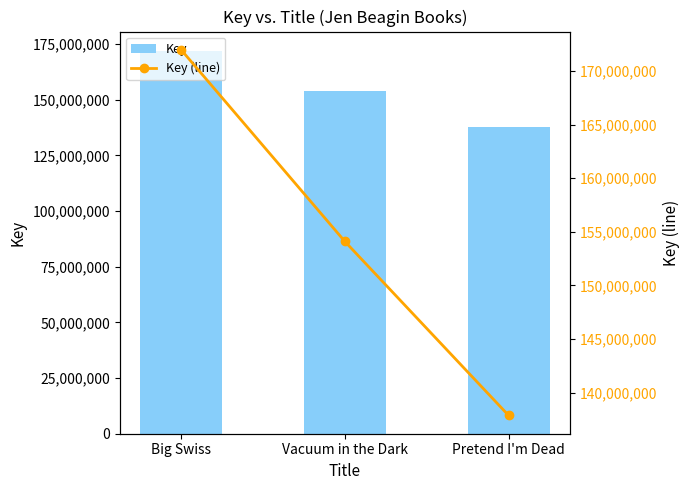

Reading left to right, transcribe all the data shown in this chart.

Key: Big Swiss=171973545	Vacuum in the Dark=154092011	Pretend I'm Dead=137862884
Key (line): Big Swiss=171973545	Vacuum in the Dark=154092011	Pretend I'm Dead=137862884